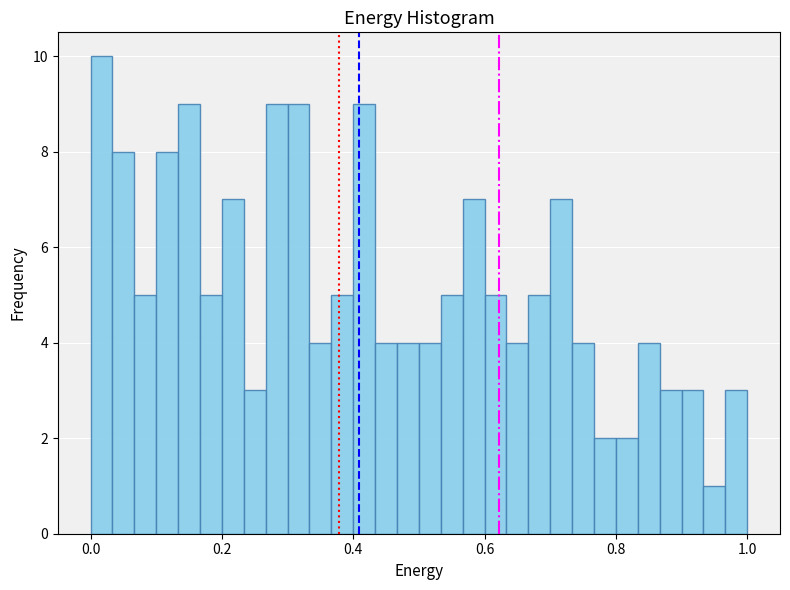

Read against the x-axis, roughly where is the centre of the tallest bar?

0.02